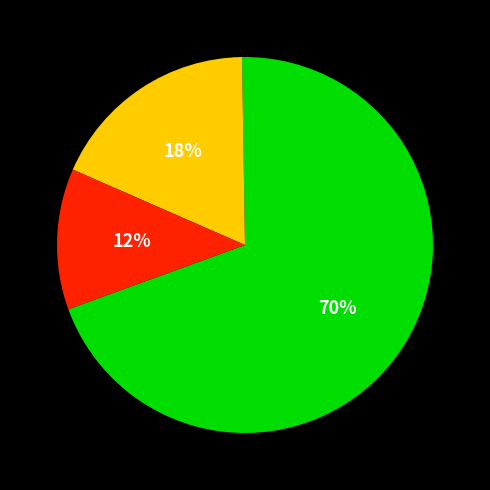

Is there a majority slice in this chart?

Yes